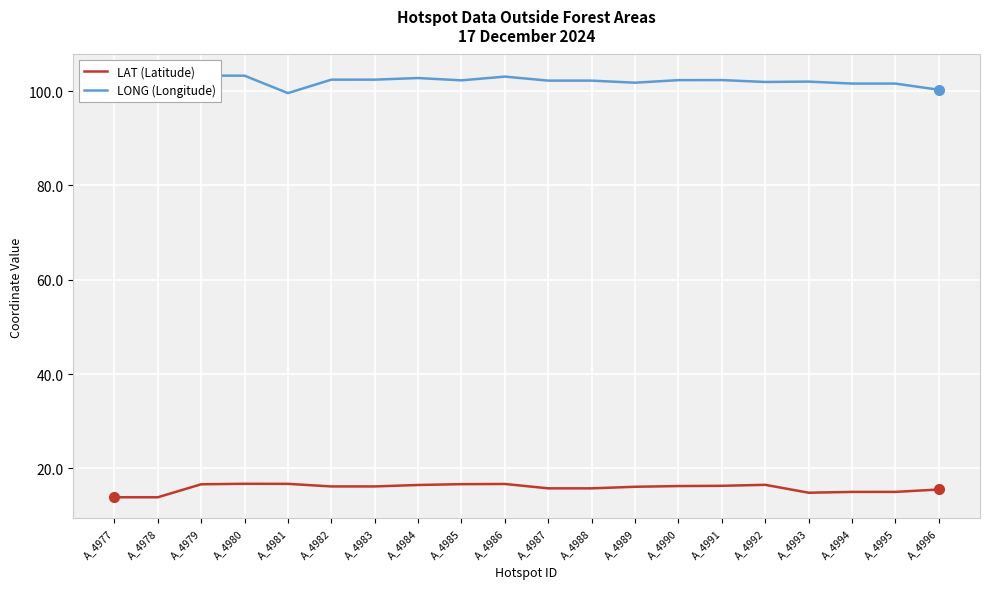

Rank the series by their average value, from lowest to highest.

LAT (Latitude), LONG (Longitude)